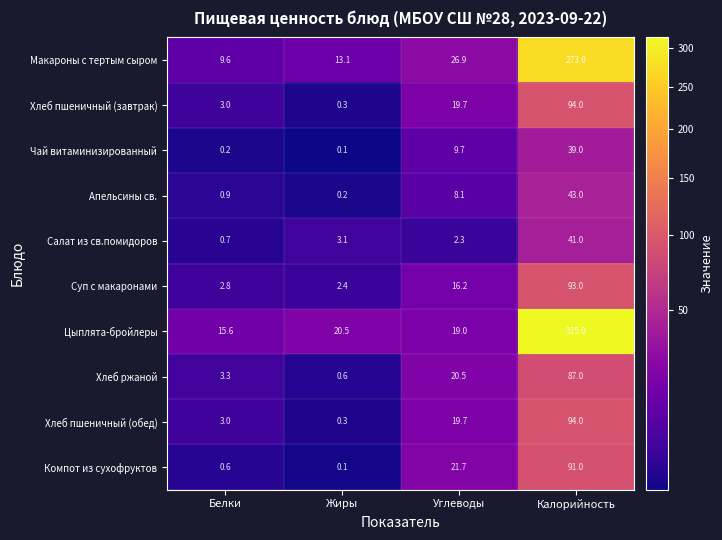

How many categories are shown in the chart?

4